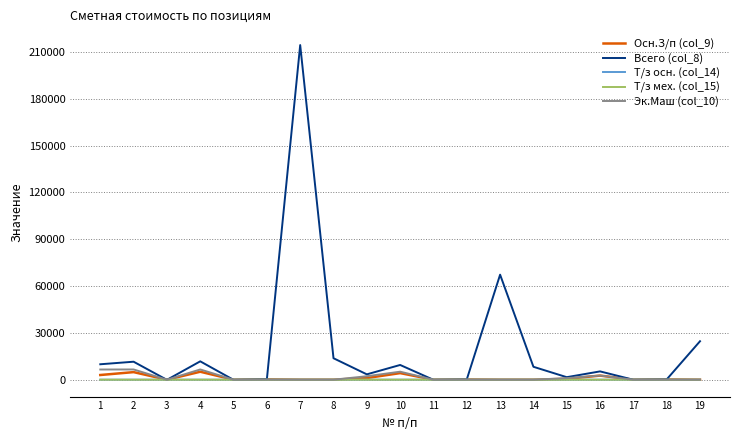

Which series has the largest range (max minus min)?

Всего (col_8)